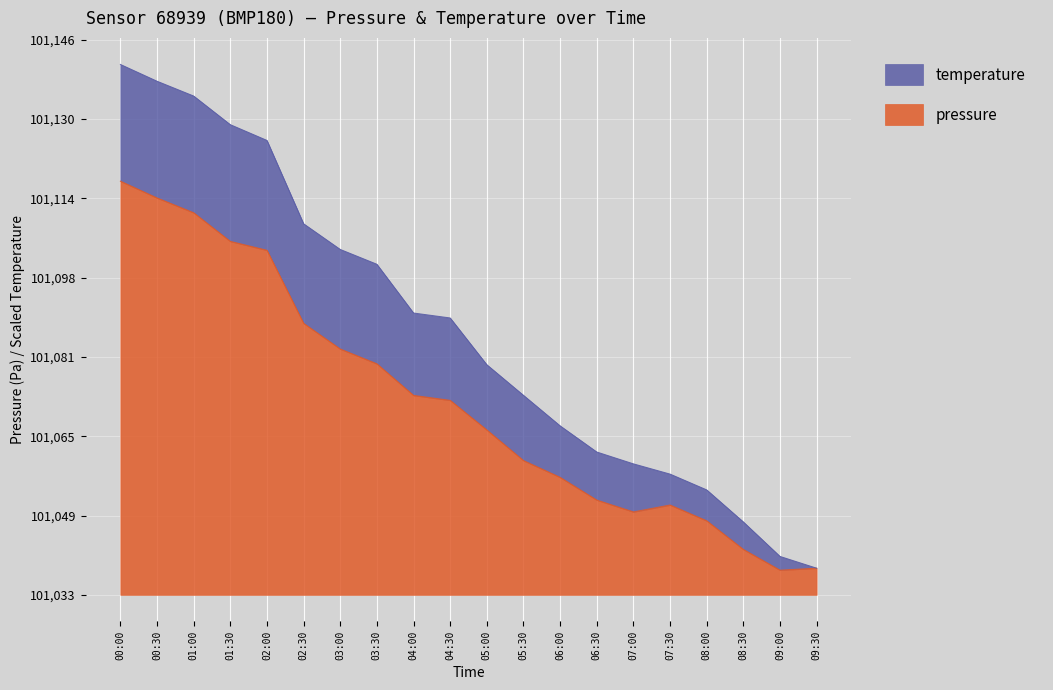

What is the sum of all values?

2021463.6